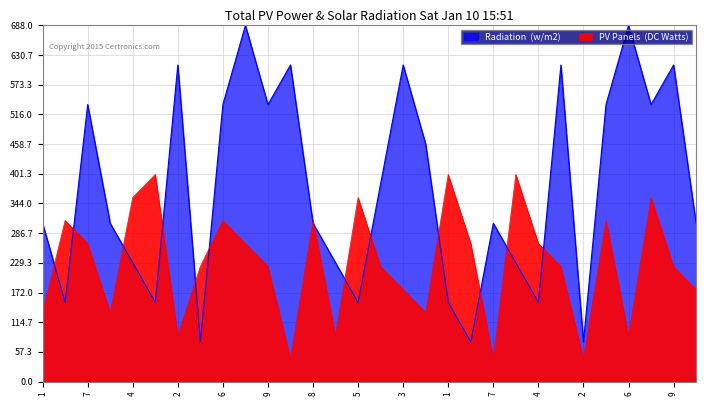

What is the greatest value displayed?

688.0